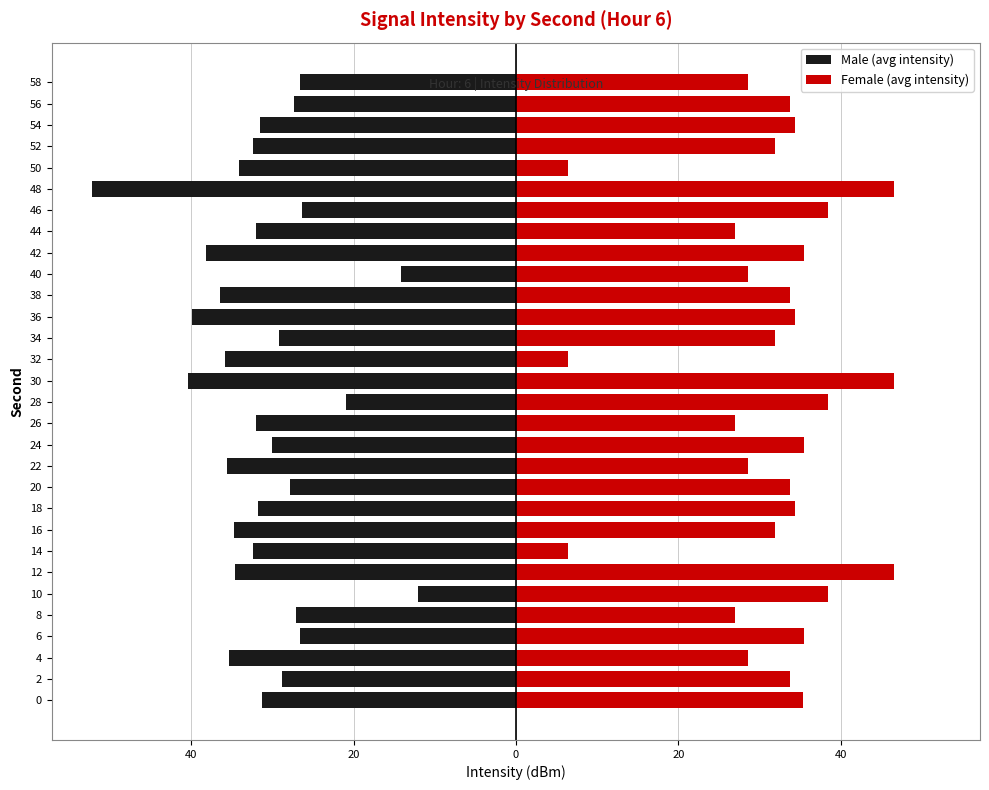

True or false: Male (avg intensity) has a value of -53.3 at 54.

False